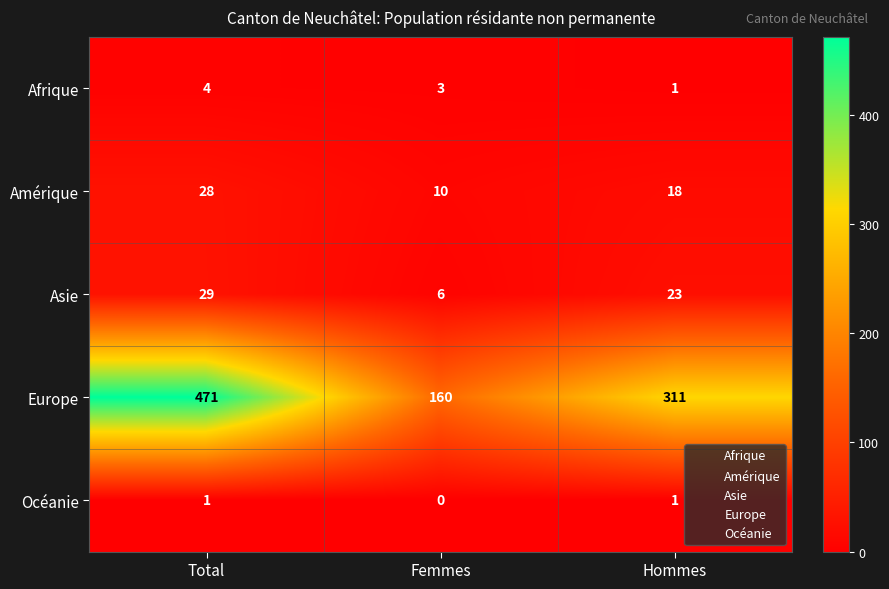

Count the number of categories in the chart.

3